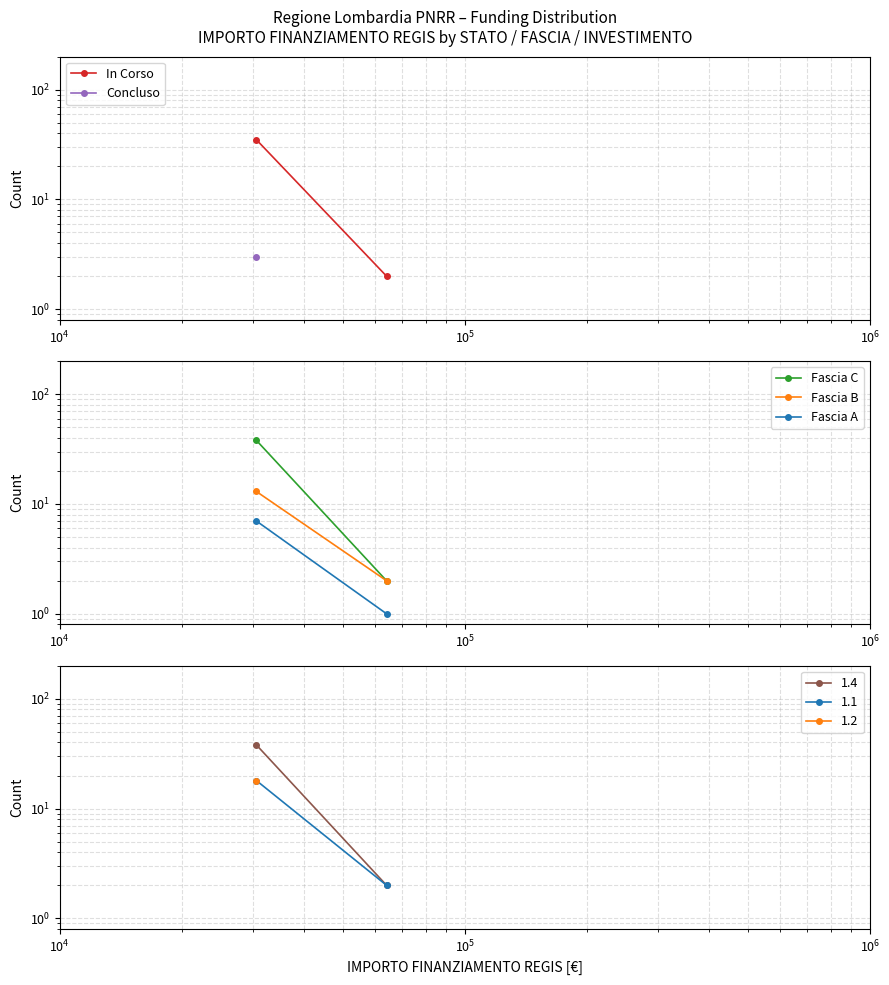

What is the greatest value displayed?

38